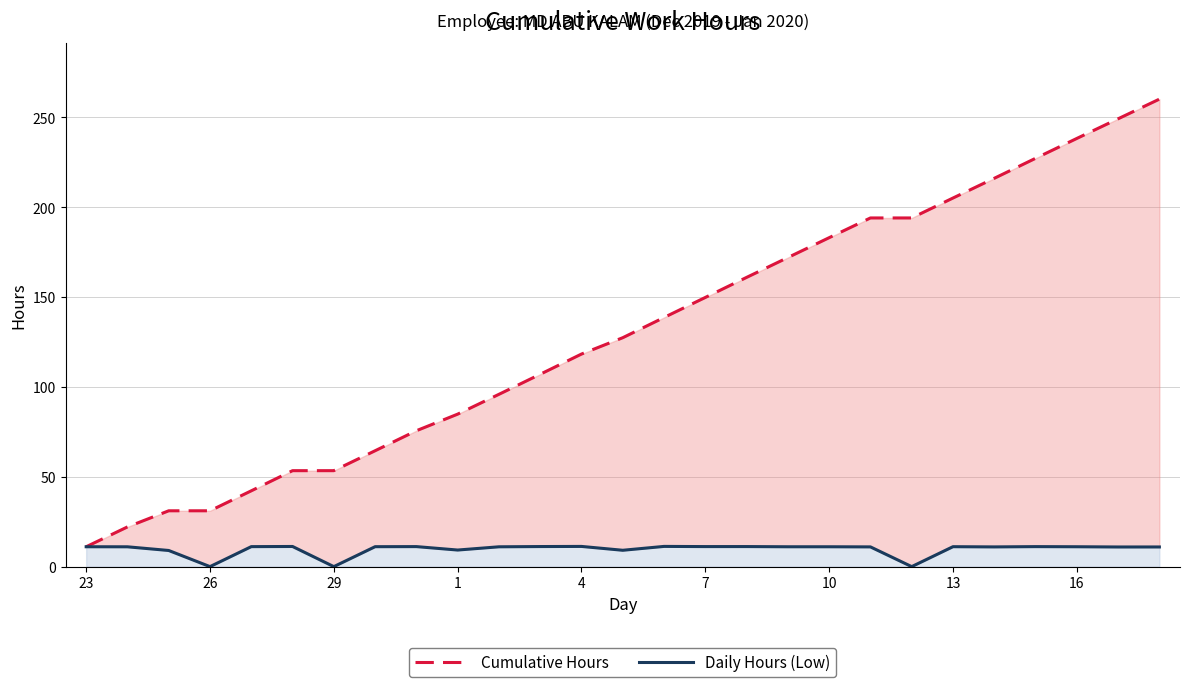

True or false: Daily Hours (Low) and Cumulative Hours intersect in this chart.

False